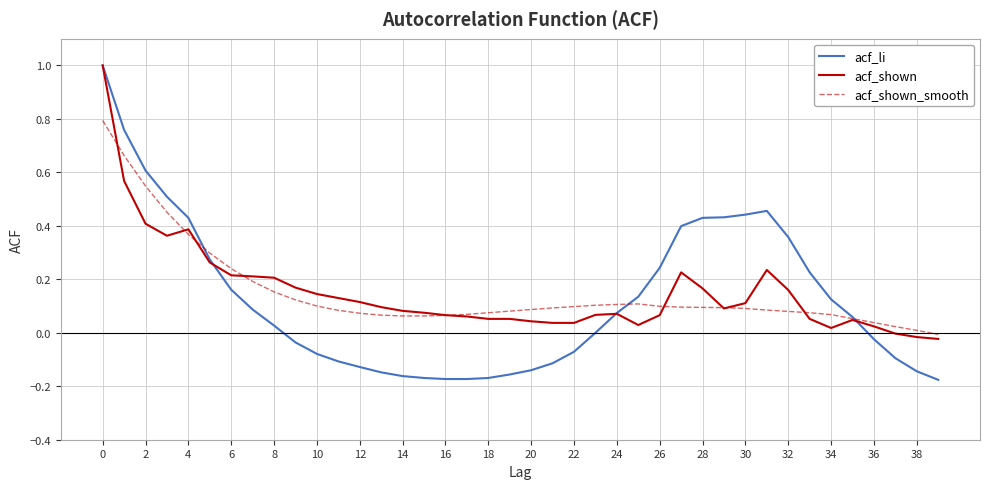

Which series has the widest spread of values?

acf_li